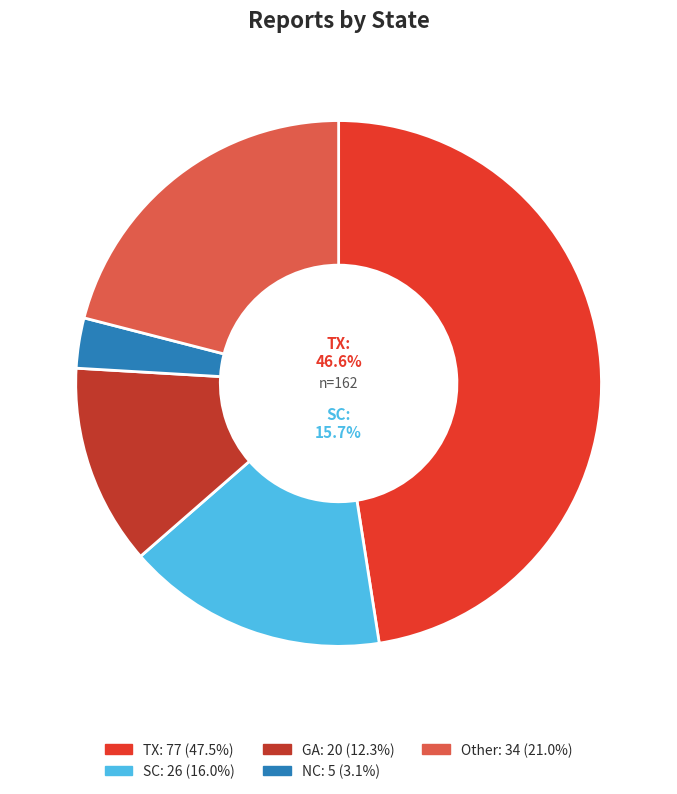

To the nearest percent, what percentage of the pie is SC?

16%